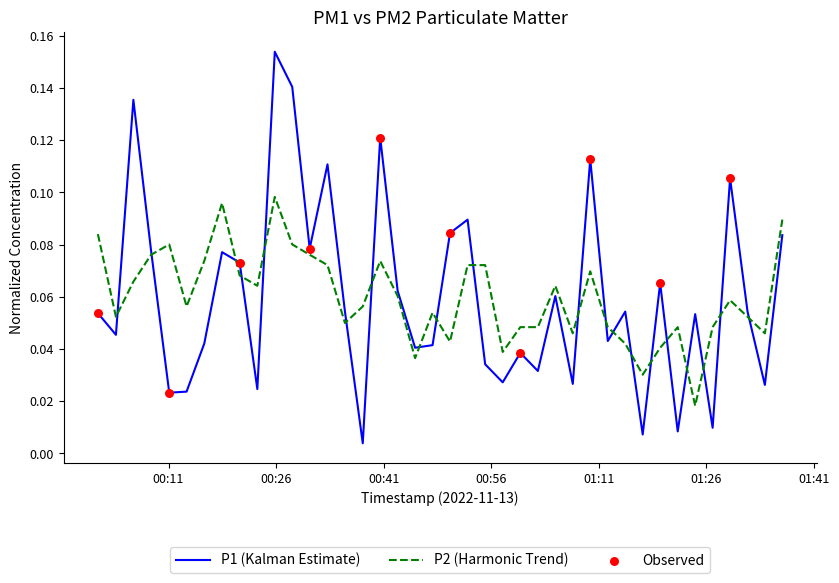

List the series in order of their peak value, highest first.

P1 (Kalman Estimate), P2 (Harmonic Trend)